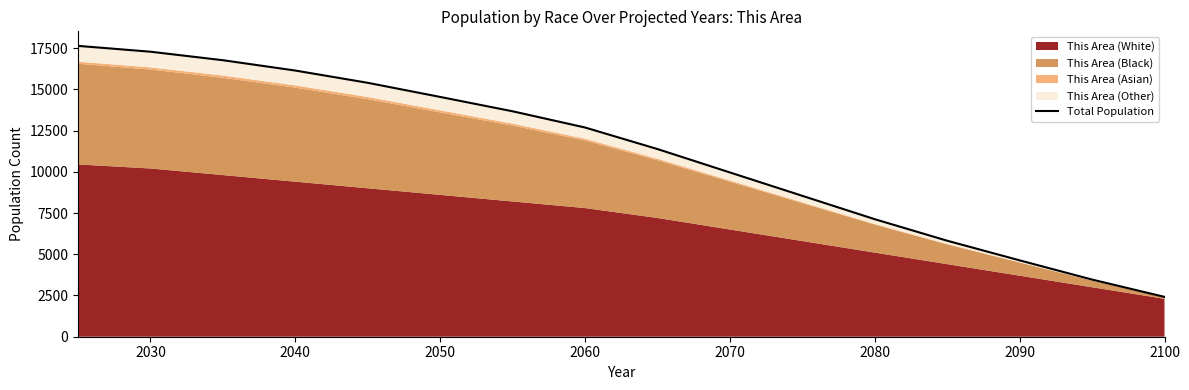

Does the chart have visible grid lines?

No